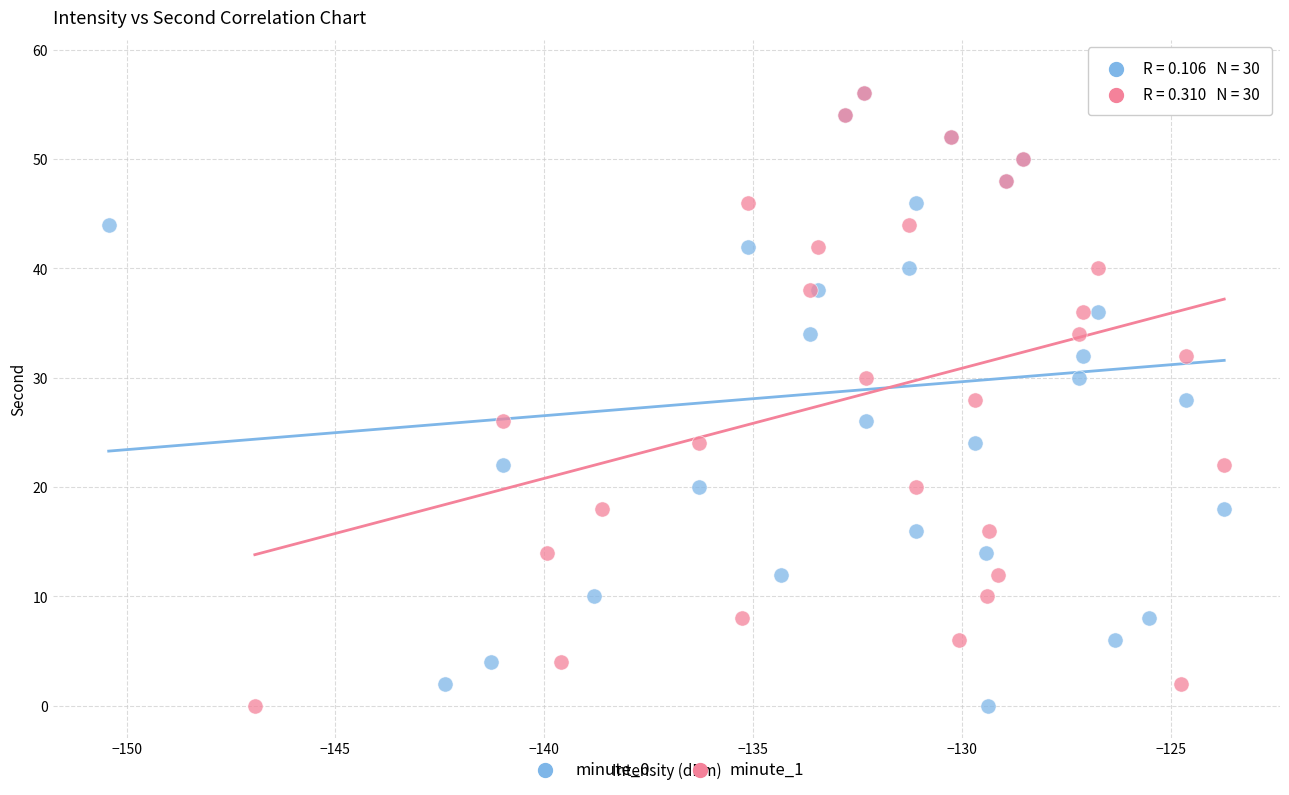

What are all the series names shown in the legend?

minute_0, minute_1